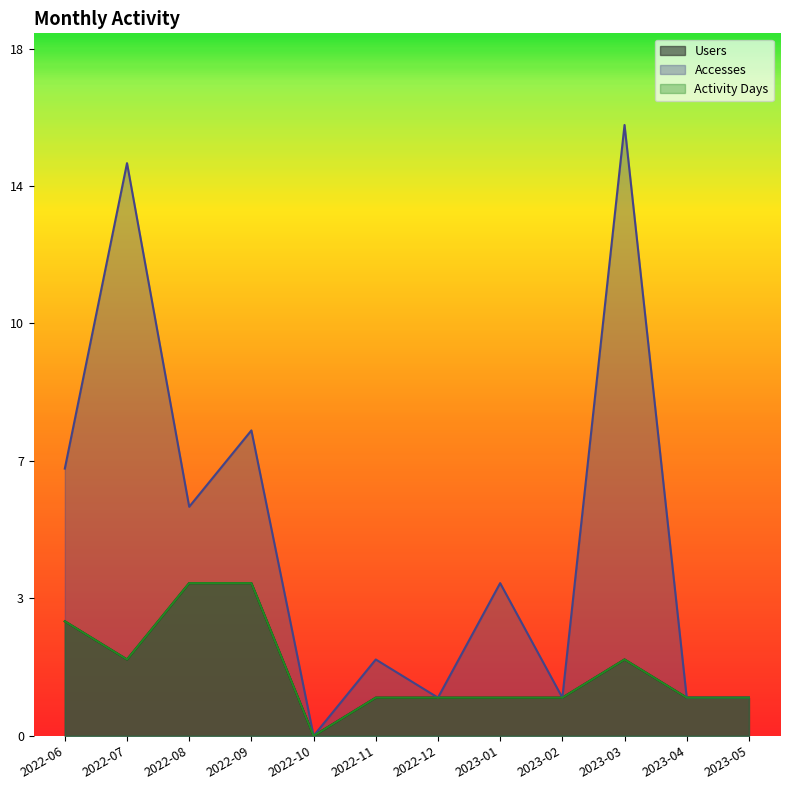

Where does the Accesses series first go above 4?

2022-06